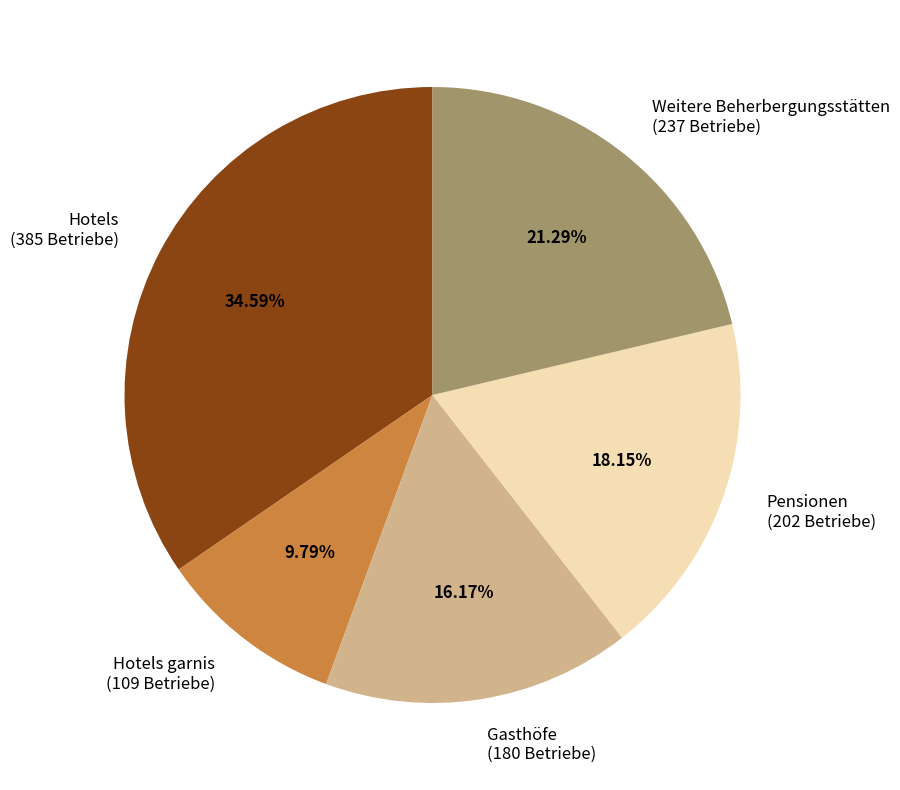

Combined, do Gasthöfe (180 Betriebe) and Pensionen (202 Betriebe) account for over 50%?

No